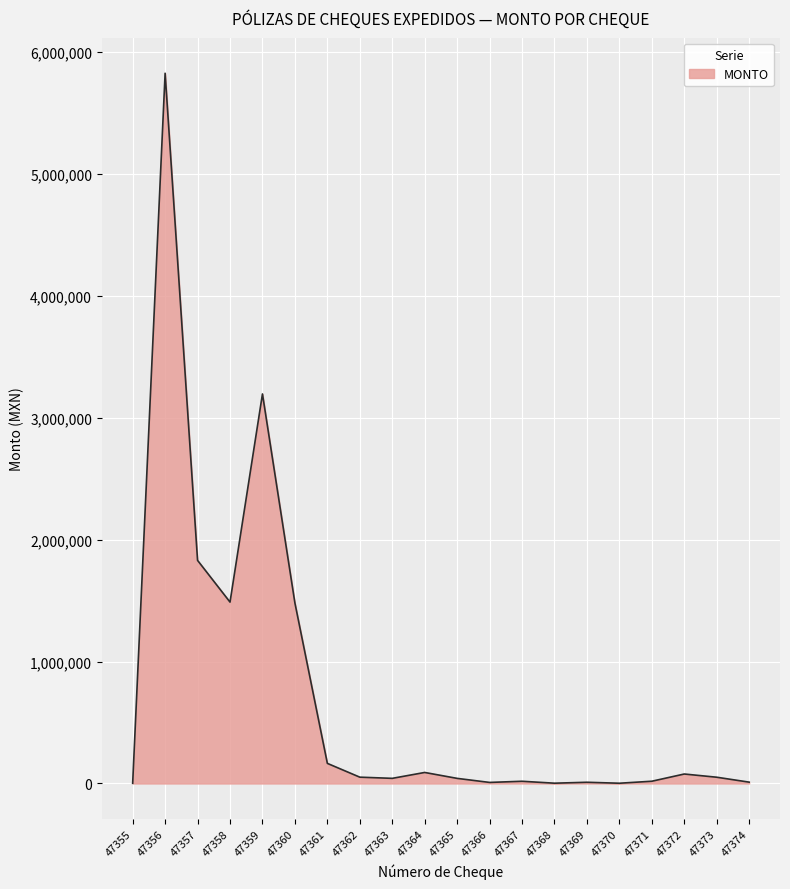

What is the approximate value at 47363?

42110.3